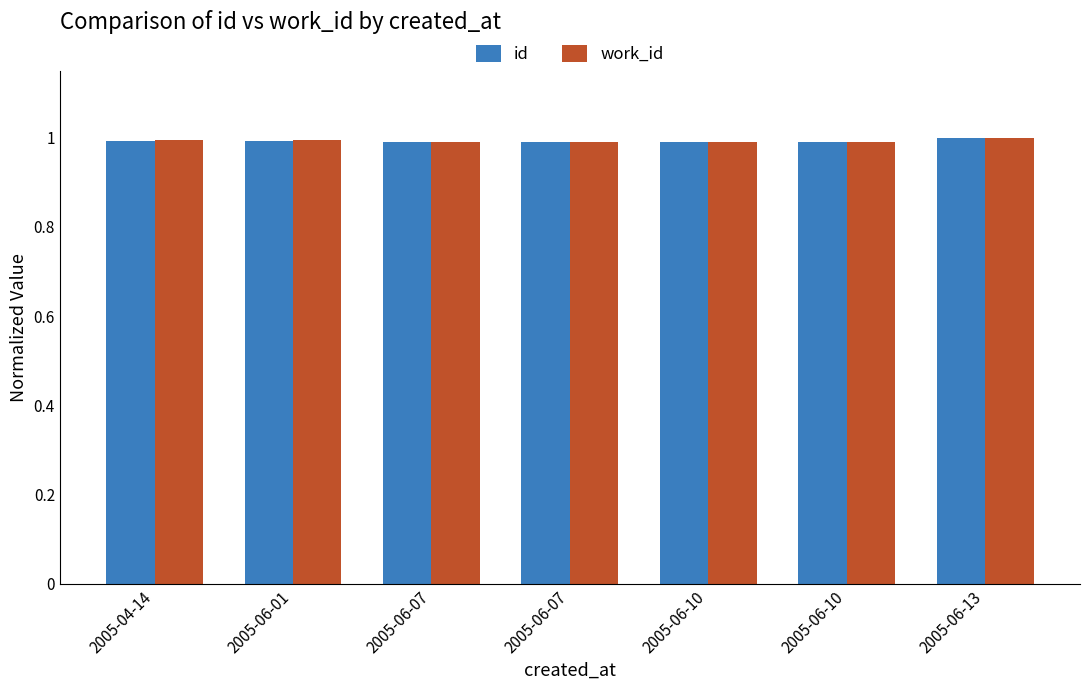

Reading right to left, what are all the values shown in this chart?

id: 2005-06-13=1.0	2005-06-10=1.0	2005-06-10=1.0	2005-06-07=1.0	2005-06-07=1.0	2005-06-01=1.0	2005-04-14=1.0
work_id: 2005-06-13=1.0	2005-06-10=1.0	2005-06-10=1.0	2005-06-07=1.0	2005-06-07=1.0	2005-06-01=1.0	2005-04-14=1.0